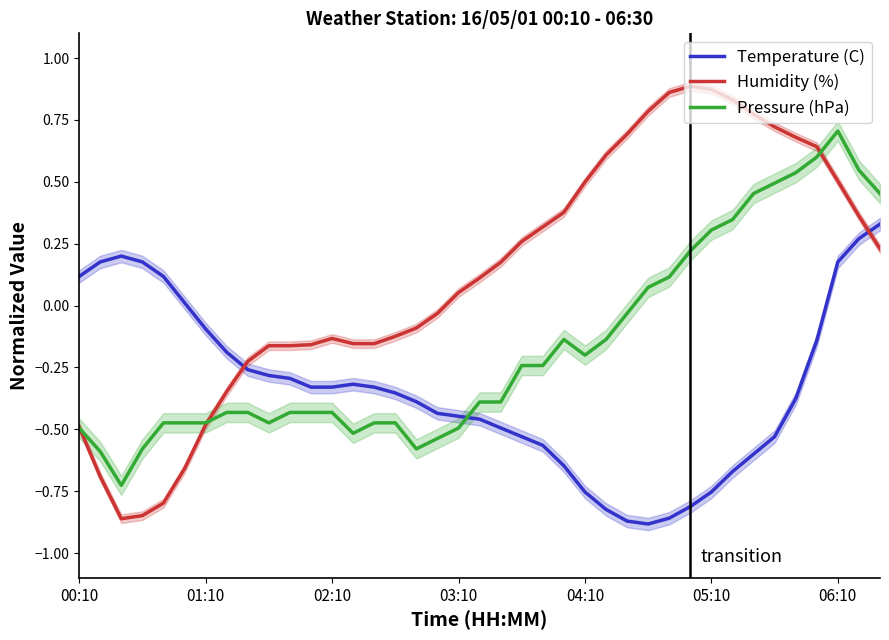

Where is the first local minimum for Temperature (C)?

27